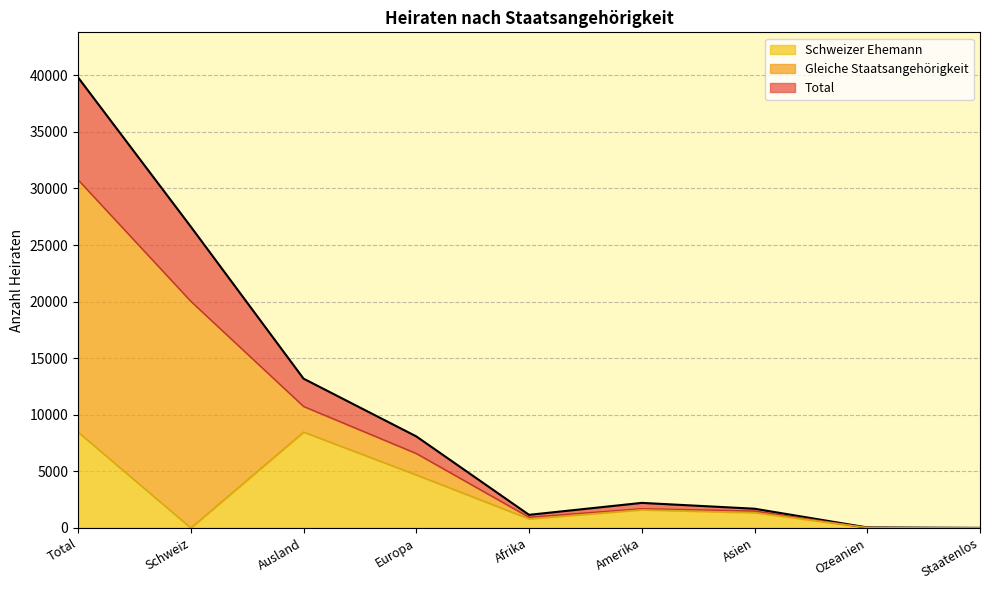

What is the difference between the Schweizer Ehemann values at Amerika and Afrika?

799